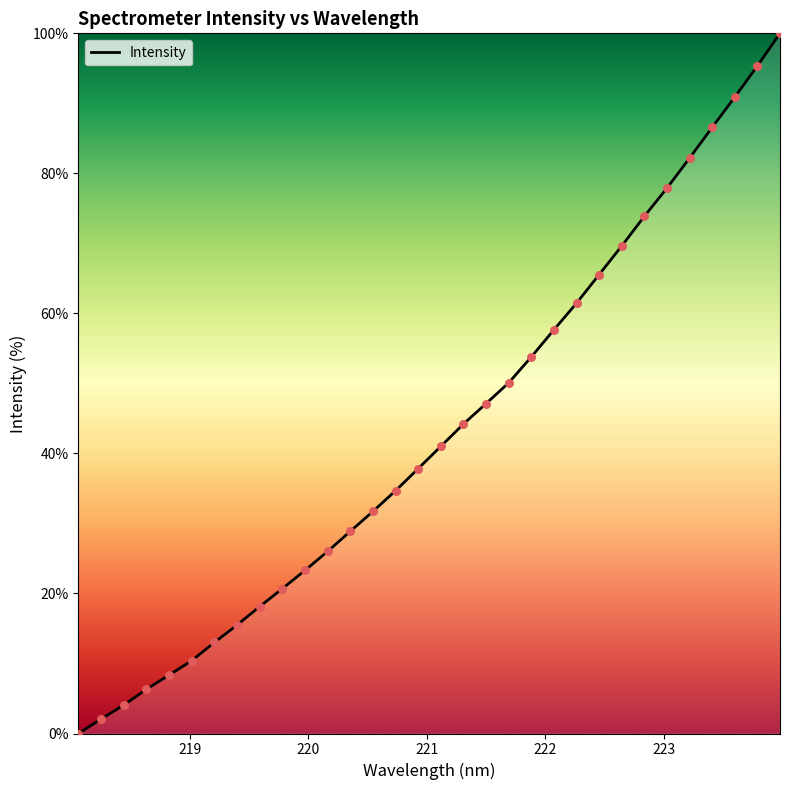

What is the maximum value shown in the chart?

100.0